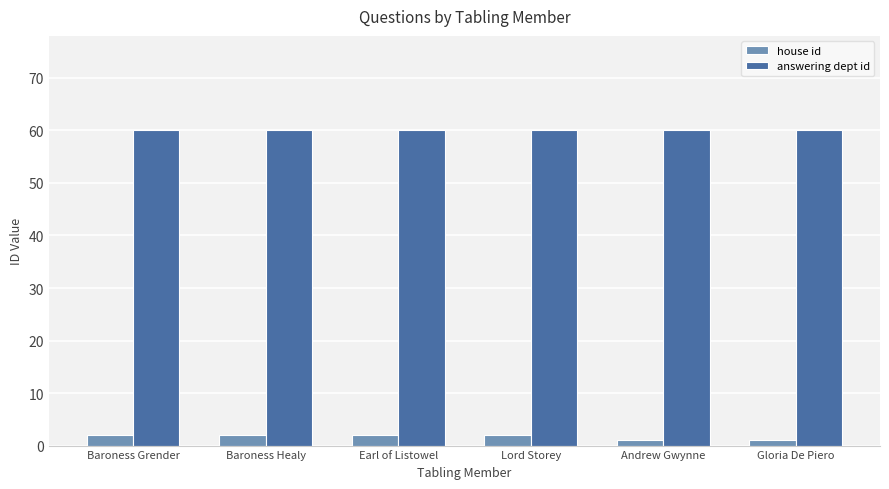

Rank the series by their maximum value, from highest to lowest.

answering dept id, house id